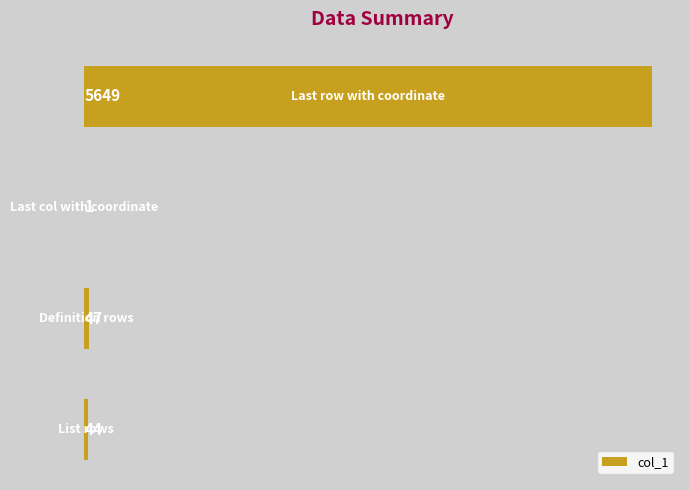

What is the greatest value displayed?

5649